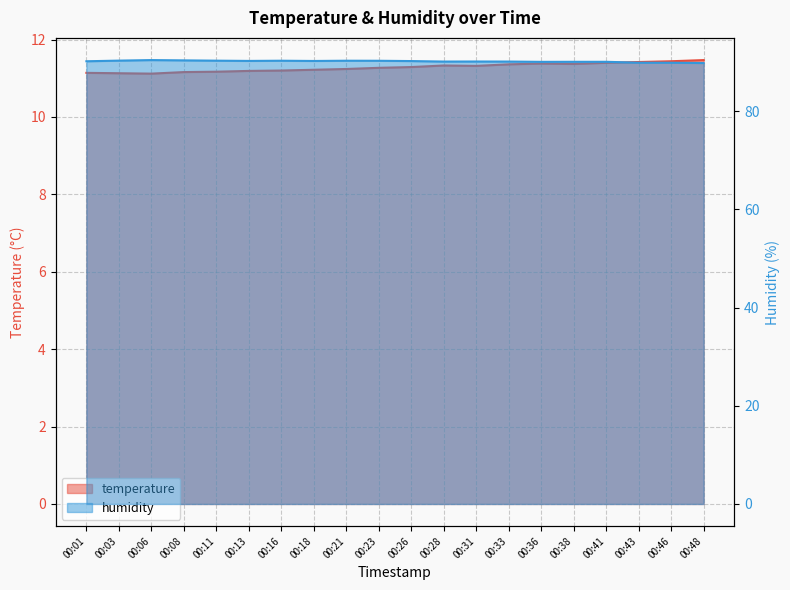

What is the approximate value of temperature at 00:08?

11.2